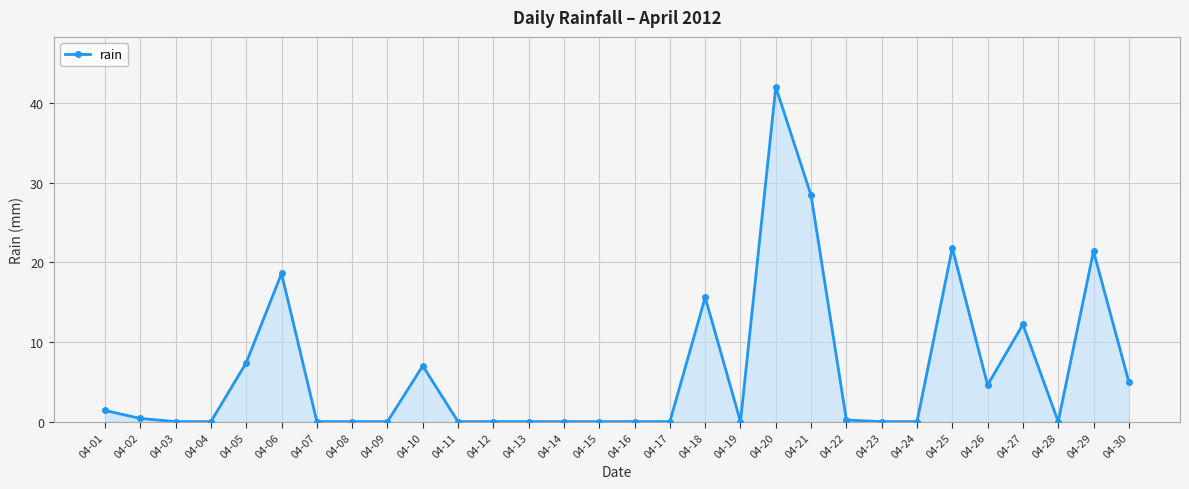

What is the value of the 20th point from the left?

42.0